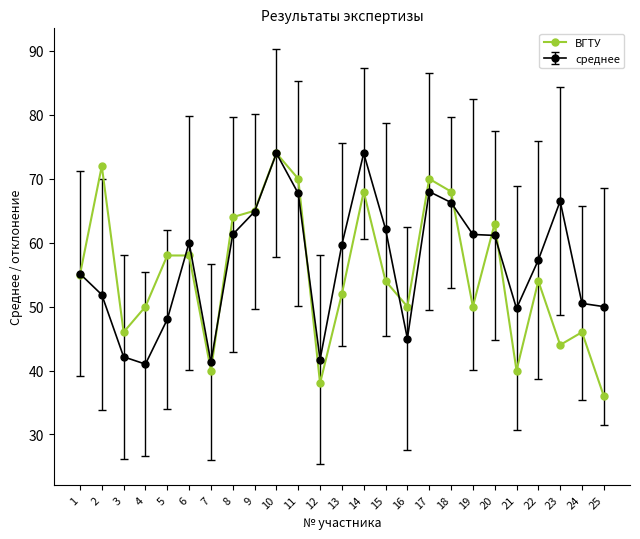

How many distinct data groups are displayed?

2